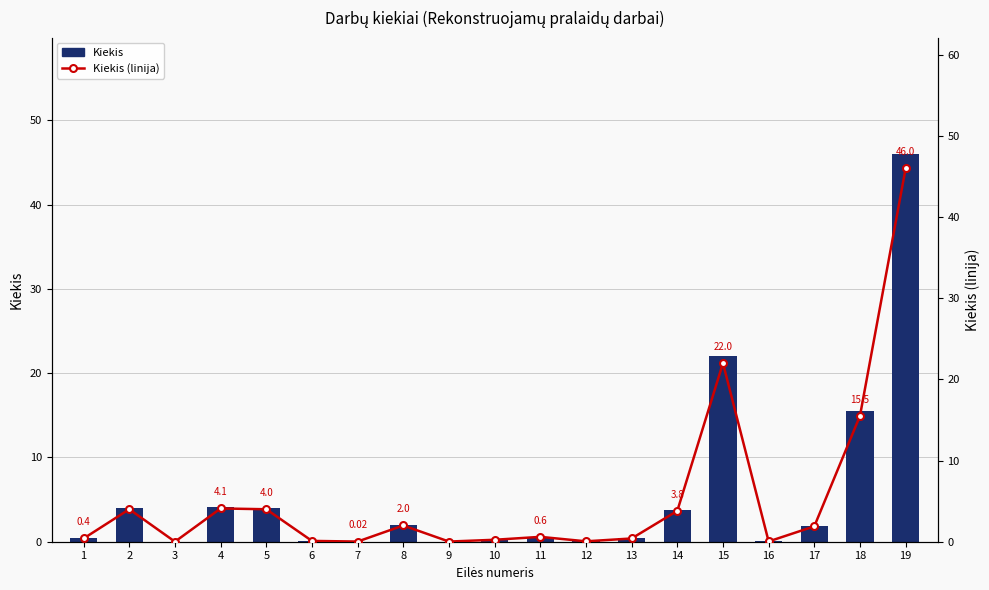

The value of Kiekis at 11 is 1.1. True or false?

False